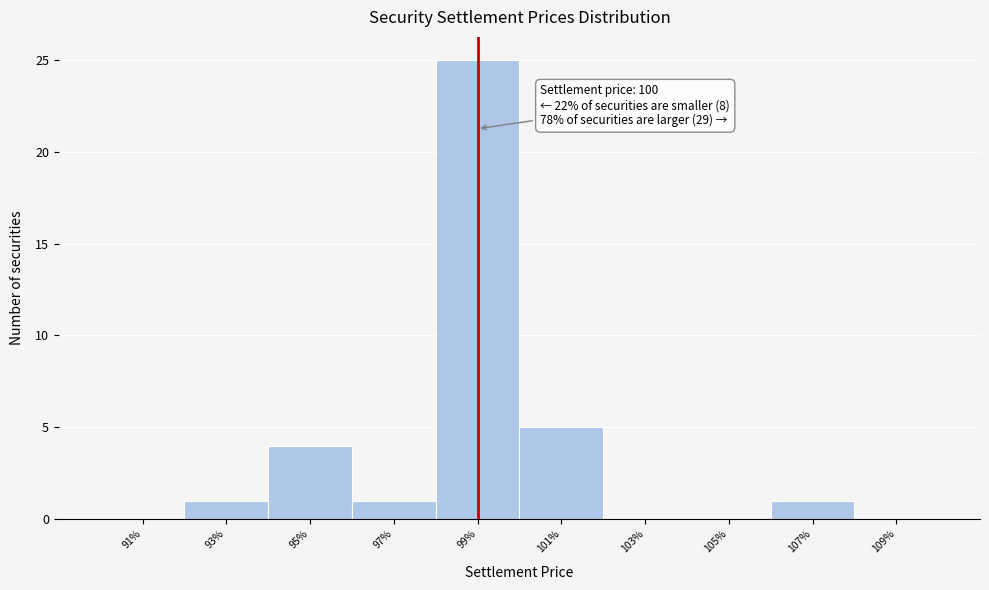

Reading right to left, transcribe all the data shown in this chart.

109%=0	107%=1	105%=0	103%=0	101%=5	99%=25	97%=1	95%=4	93%=1	91%=0